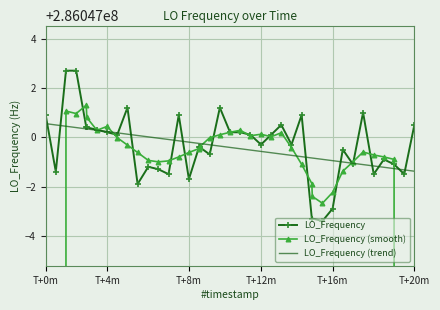

At how many categories does at least one series exceed 195484982?

40